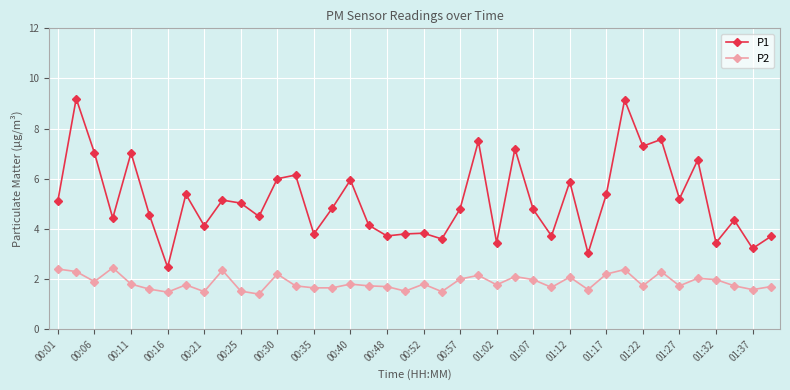

True or false: P2 has more than 2 interior local peaks.

True